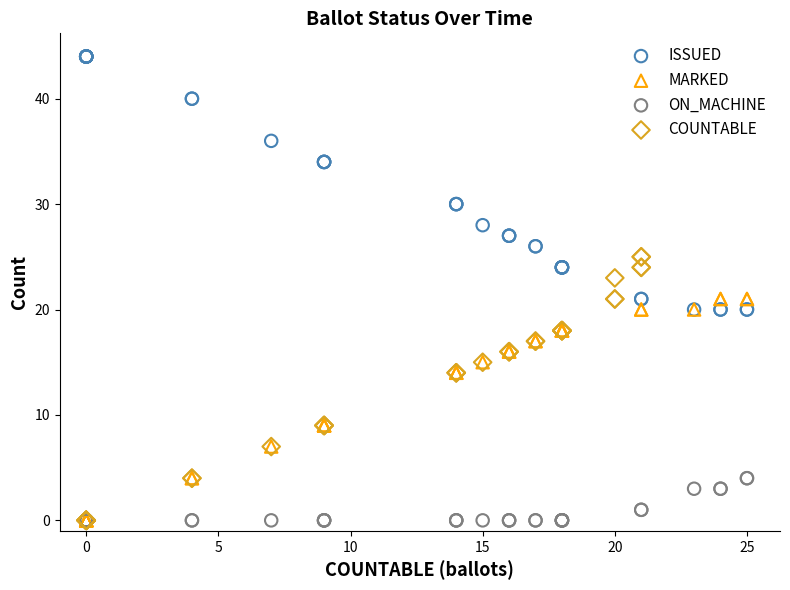

Which series contains the highest Y value?

ISSUED